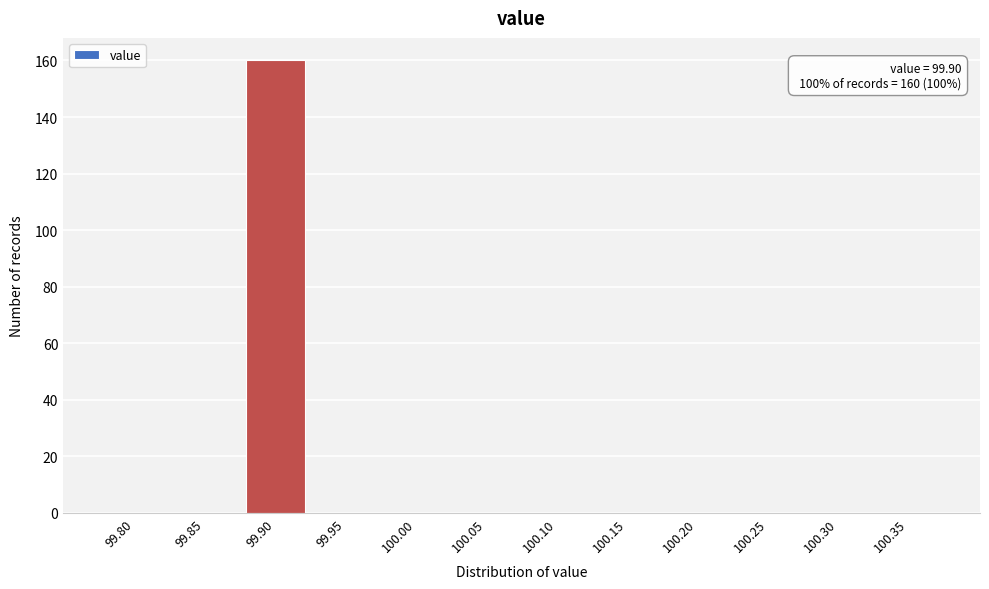

Reading left to right, list all the values displayed in this chart.

99.80=0	99.85=0	99.90=160	99.95=0	100.00=0	100.05=0	100.10=0	100.15=0	100.20=0	100.25=0	100.30=0	100.35=0